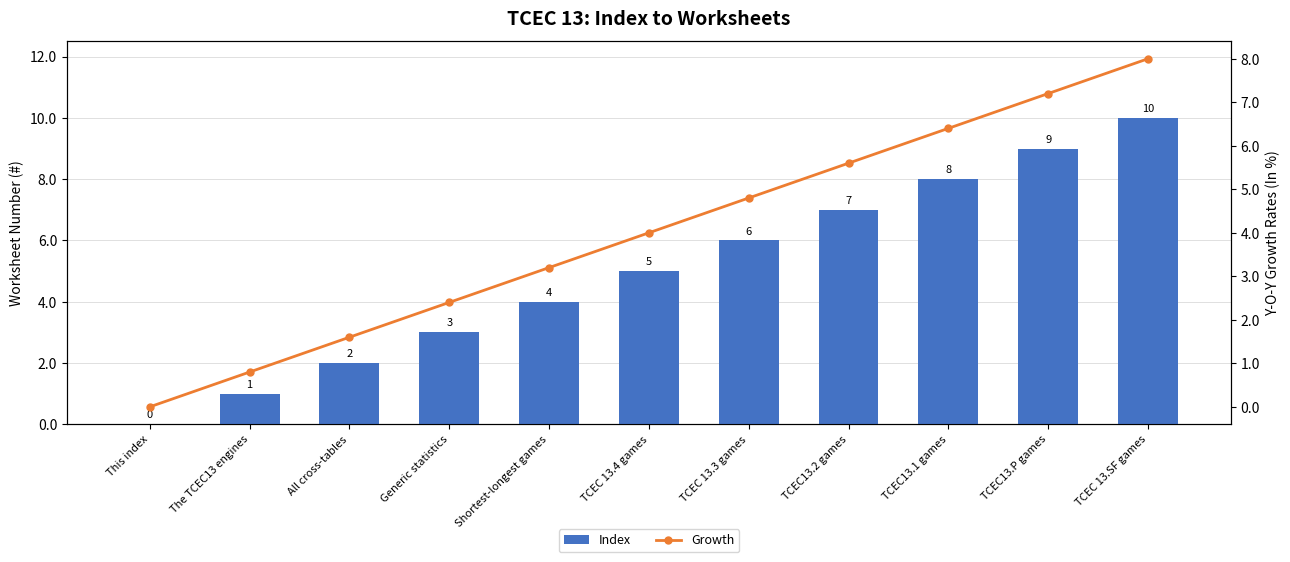

What value does the Growth series have at TCEC 13.3 games?

4.8